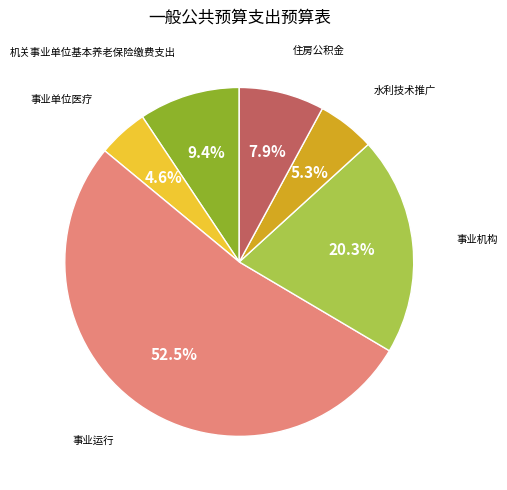

To the nearest percent, what is the difference between the largest and smallest slice percentages?

48%